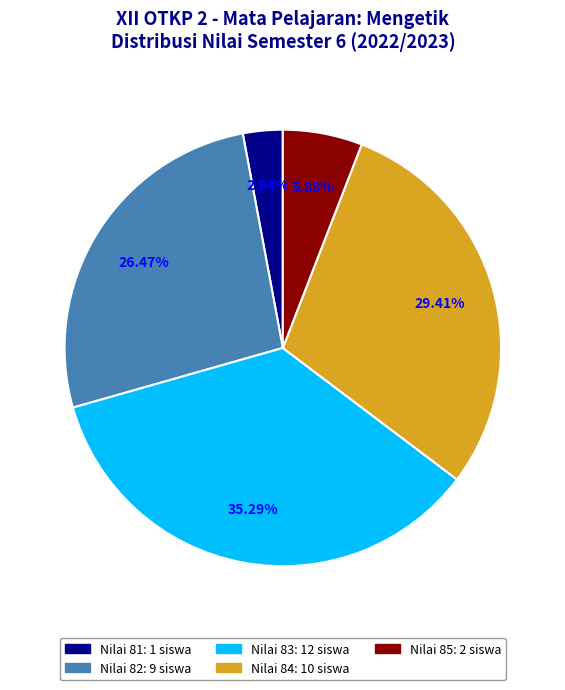

To the nearest percent, what is the average slice percentage?

20%